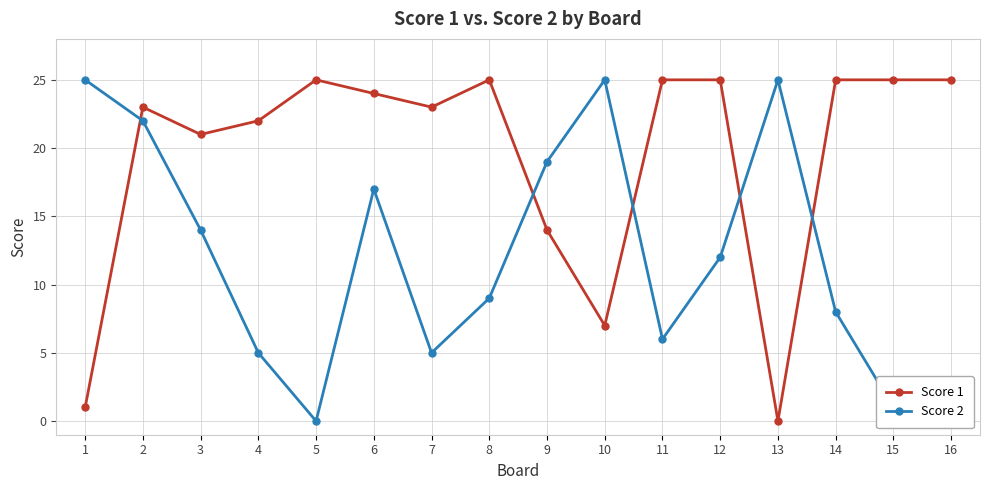

In Score 2, how many points are higher than both neighbors (excluding endpoints)?

3